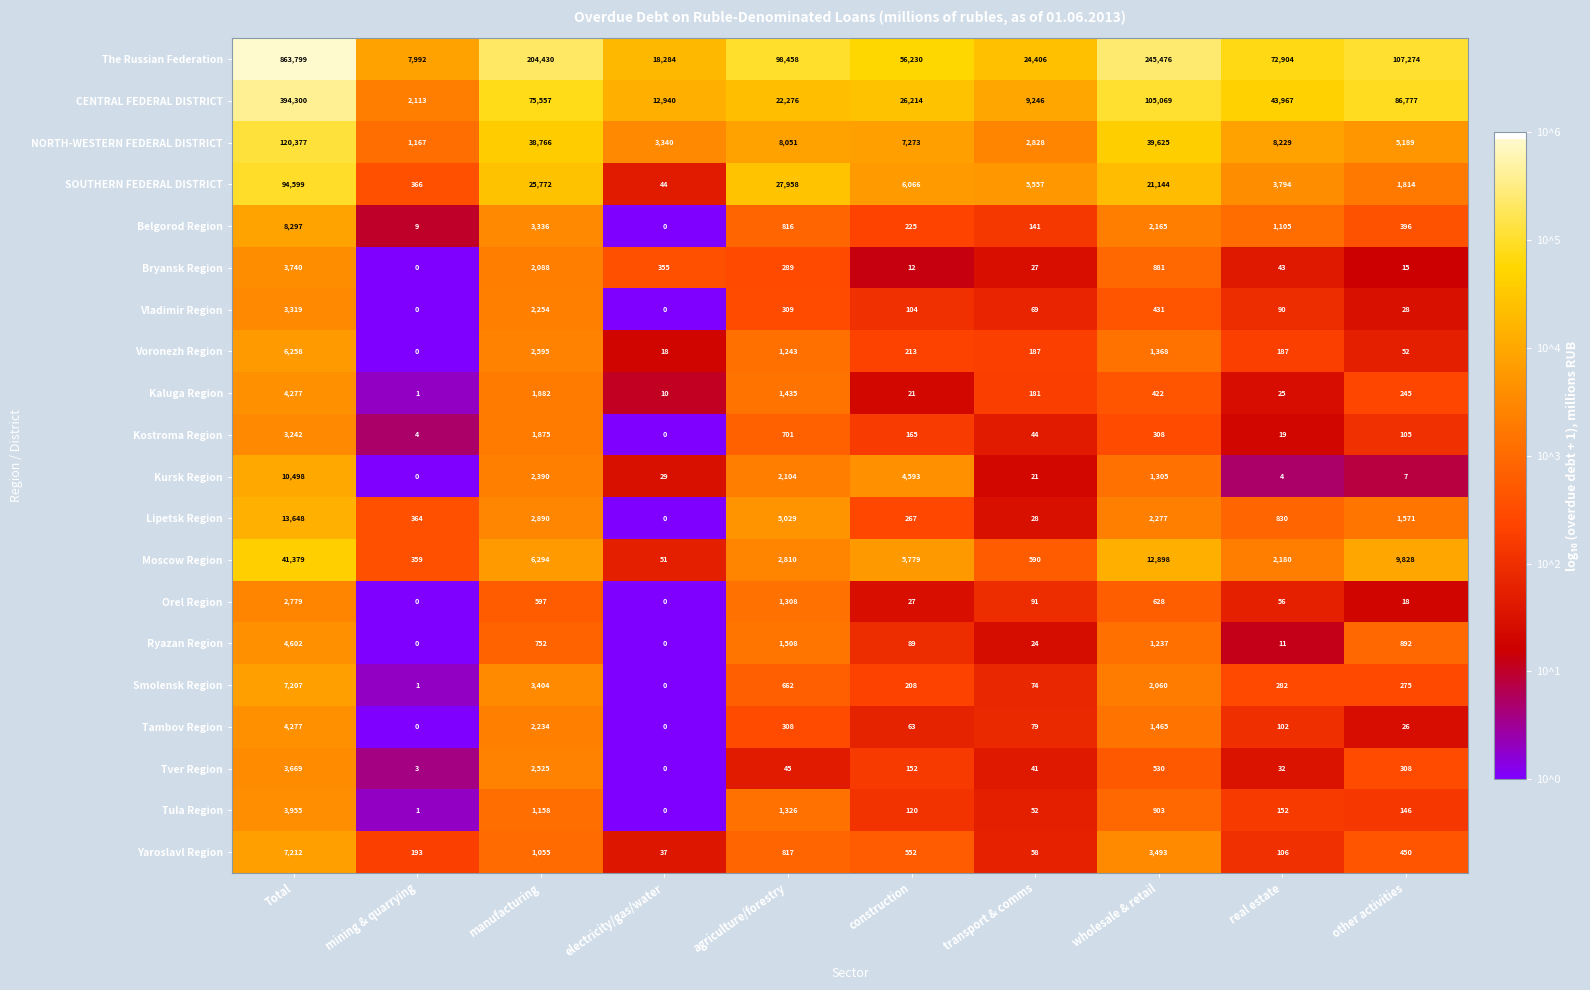

What is the difference between the maximum and second lowest values in the CENTRAL FEDERAL DISTRICT series?

385054